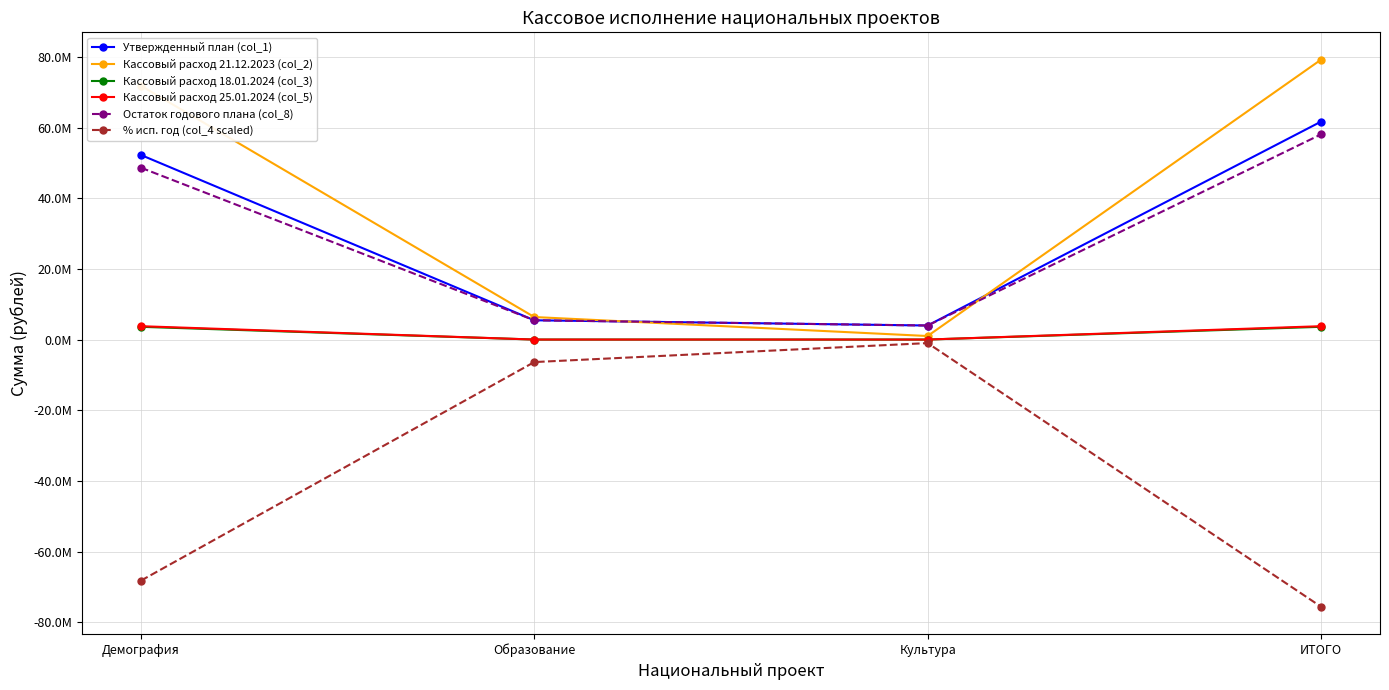

List the labels in order of % исп. год (col_4 scaled) value, largest first.

Культура, Образование, Демография, ИТОГО